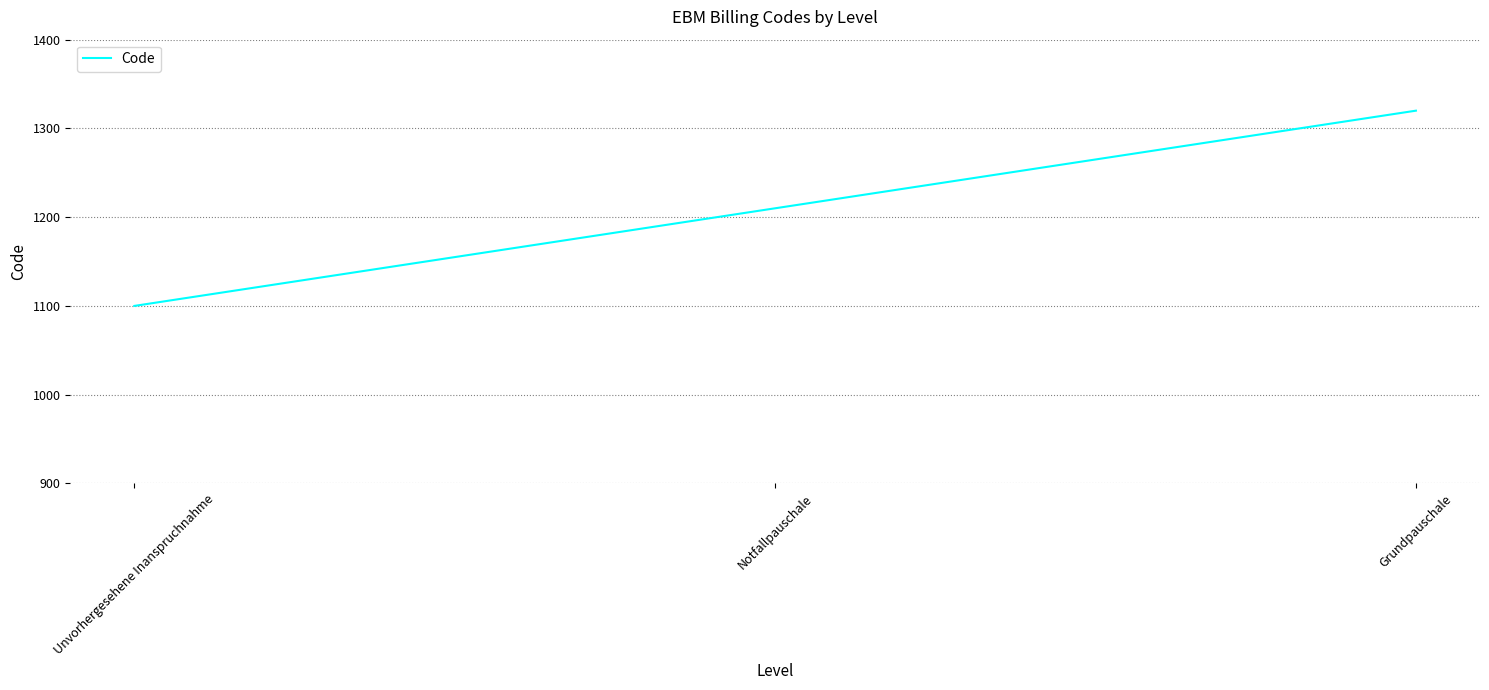

Rank the categories by value from lowest to highest.

Unvorhergesehene Inanspruchnahme, Notfallpauschale, Grundpauschale